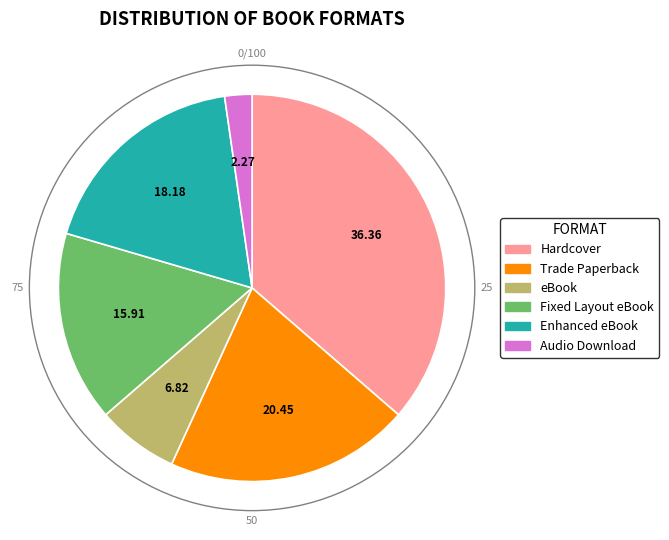

How many slices are in this pie chart?

6